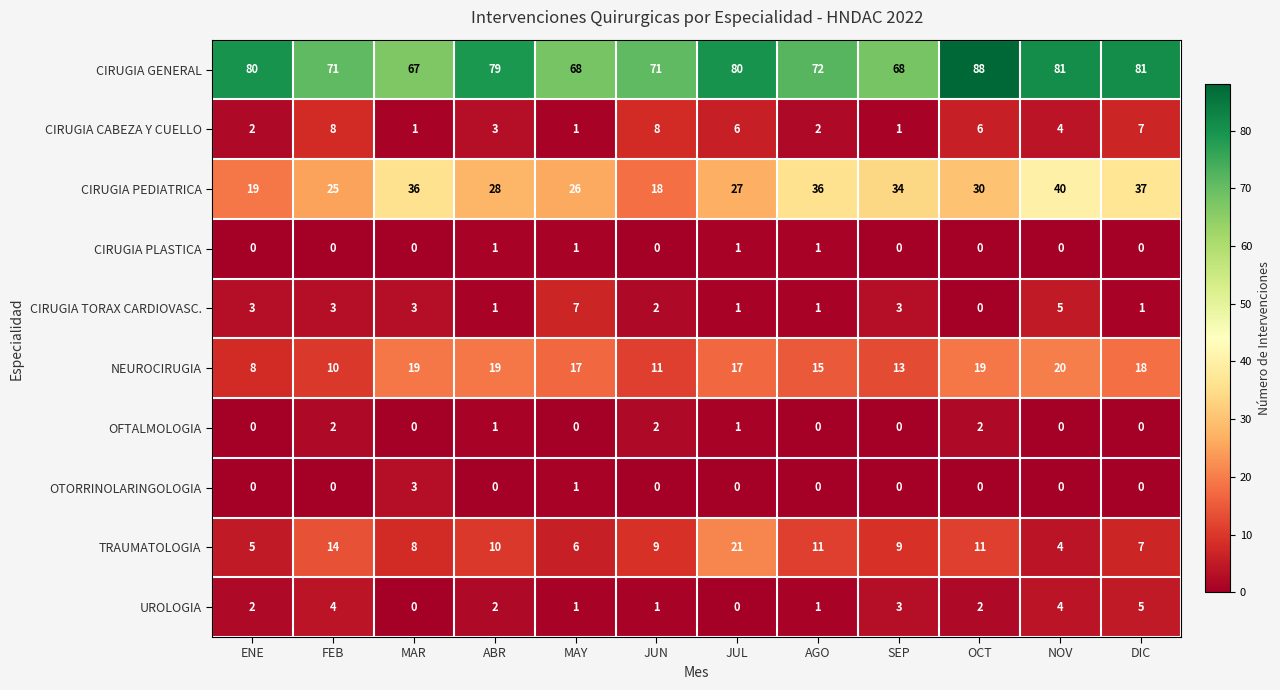

Between FEB and JUN, which series saw the biggest shift?

CIRUGIA PEDIATRICA